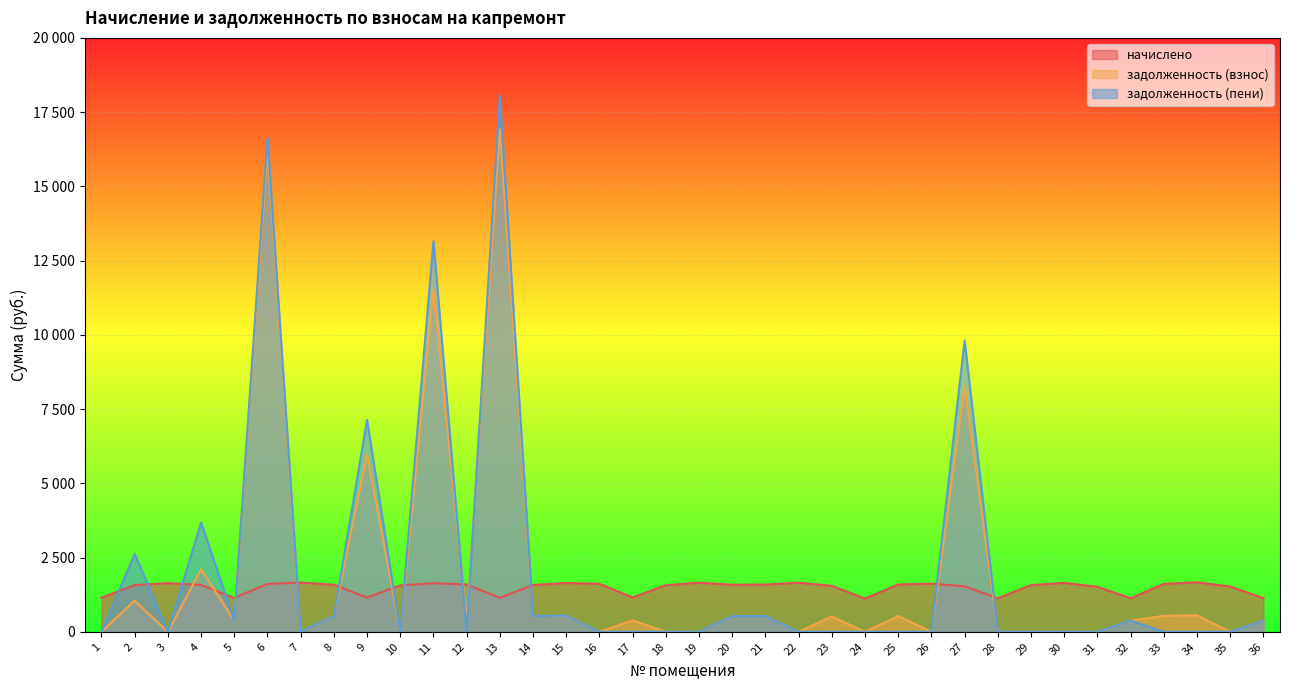

What is the value of the начислено point at the 9th from the left?

1154.0